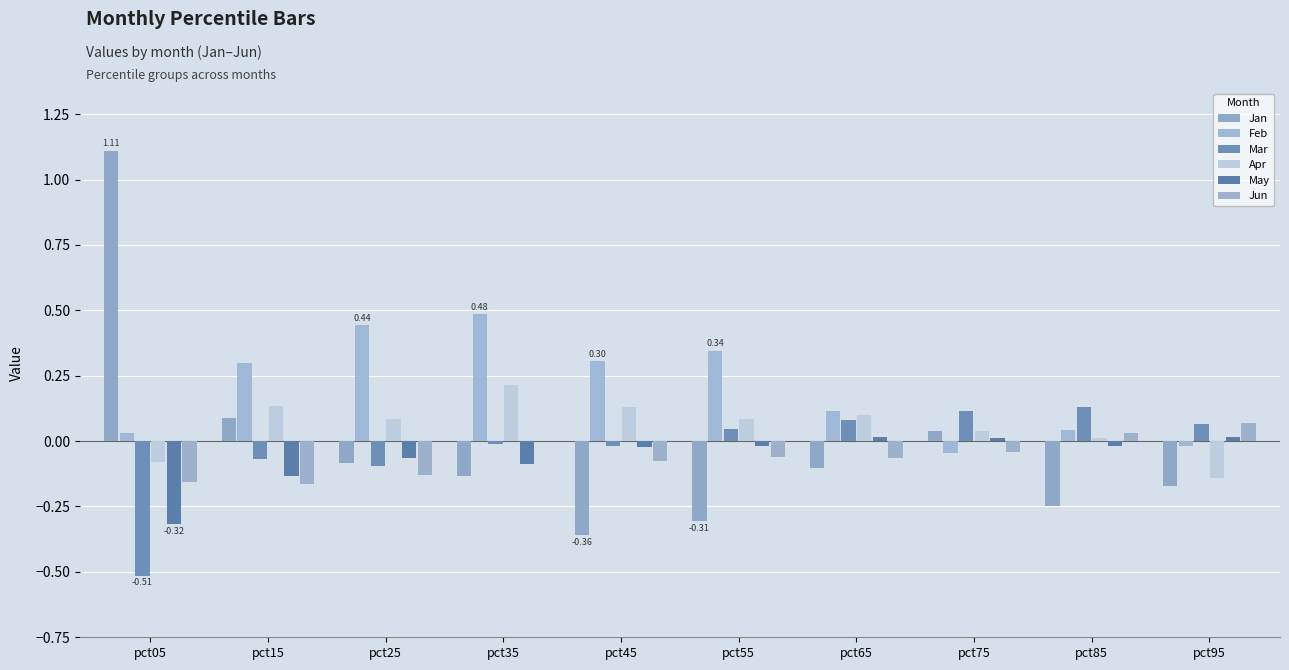

Reading right to left, what are all the values shown in this chart?

Jan: pct95=-0.2	pct85=-0.2	pct75=0.0	pct65=-0.1	pct55=-0.3	pct45=-0.4	pct35=-0.1	pct25=-0.1	pct15=0.1	pct05=1.1
Feb: pct95=-0.0	pct85=0.0	pct75=-0.0	pct65=0.1	pct55=0.3	pct45=0.3	pct35=0.5	pct25=0.4	pct15=0.3	pct05=0.0
Mar: pct95=0.1	pct85=0.1	pct75=0.1	pct65=0.1	pct55=0.0	pct45=-0.0	pct35=-0.0	pct25=-0.1	pct15=-0.1	pct05=-0.5
Apr: pct95=-0.1	pct85=0.0	pct75=0.0	pct65=0.1	pct55=0.1	pct45=0.1	pct35=0.2	pct25=0.1	pct15=0.1	pct05=-0.1
May: pct95=0.0	pct85=-0.0	pct75=0.0	pct65=0.0	pct55=-0.0	pct45=-0.0	pct35=-0.1	pct25=-0.1	pct15=-0.1	pct05=-0.3
Jun: pct95=0.1	pct85=0.0	pct75=-0.0	pct65=-0.1	pct55=-0.1	pct45=-0.1	pct35=0.0	pct25=-0.1	pct15=-0.2	pct05=-0.2